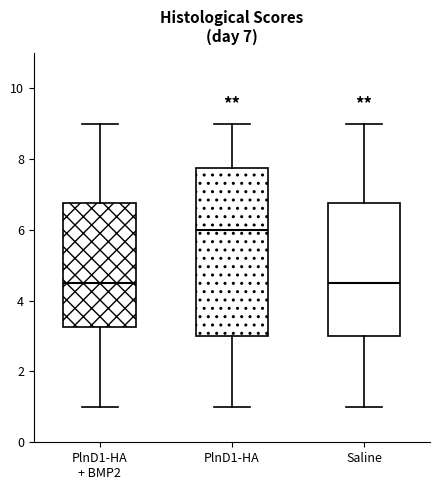

Which box is the tallest, from its lower edge to its upper edge?

PlnD1-HA